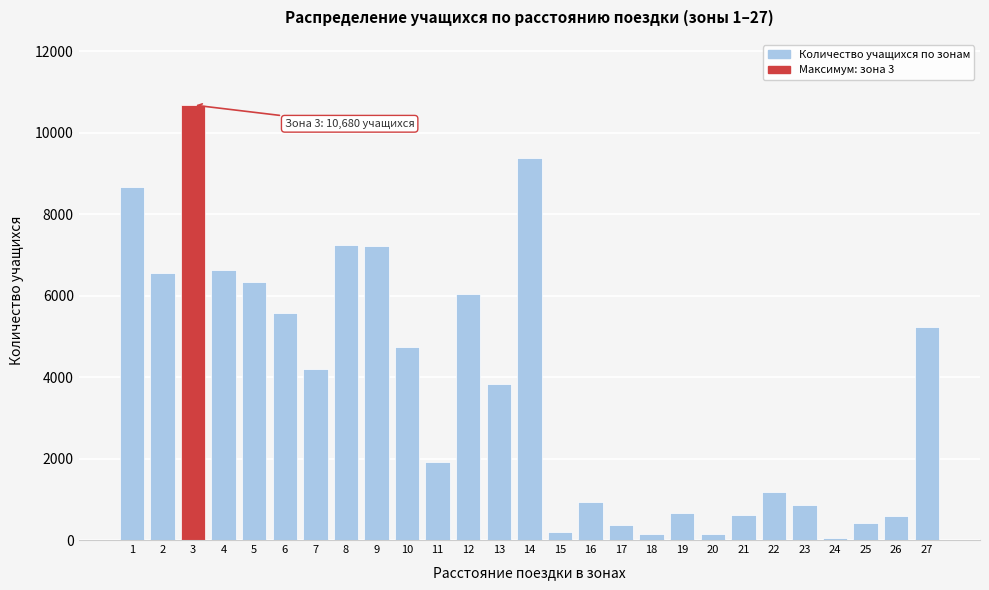

Is it true that the value at 2 is 2035?

False